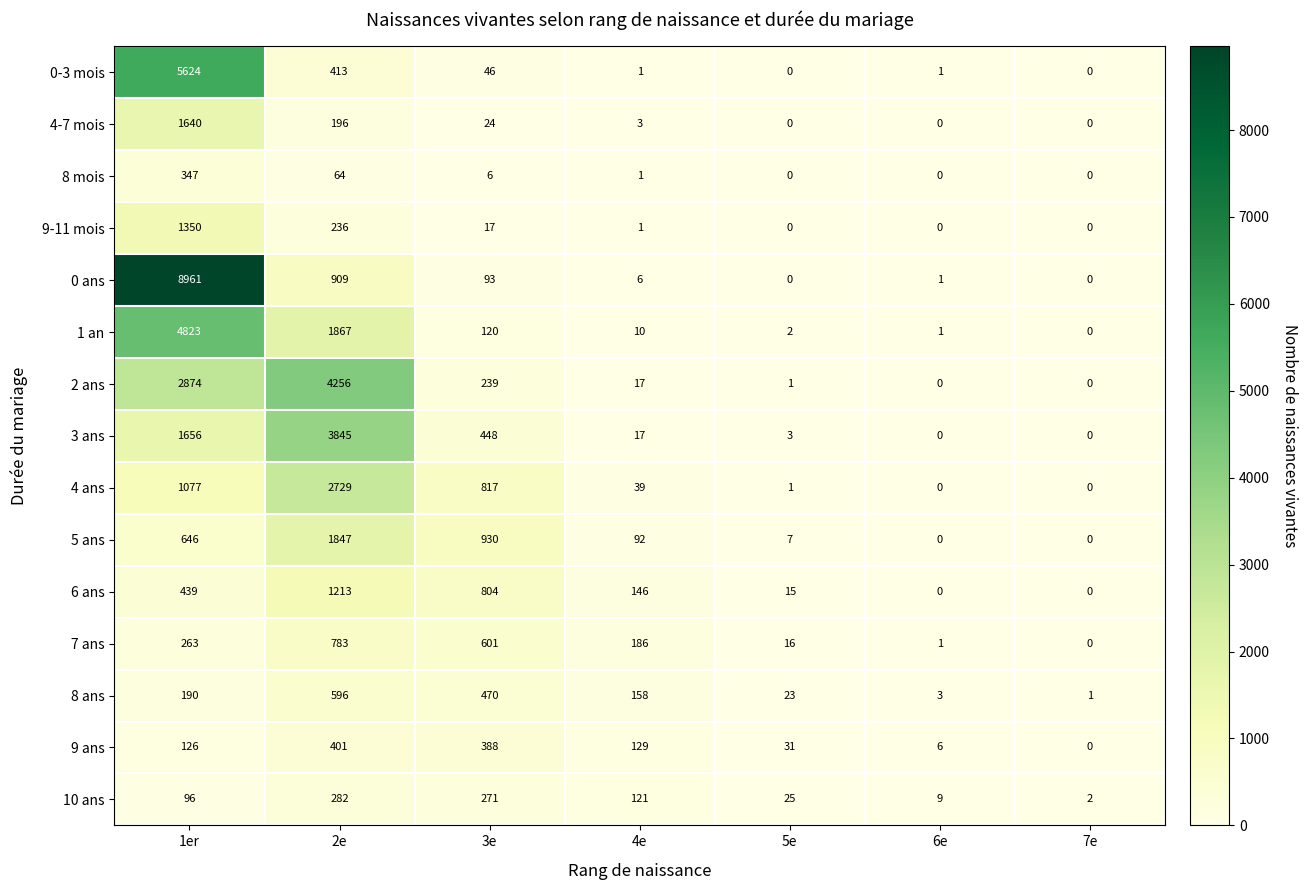

Rank the series by their maximum value, from lowest to highest.

10 ans, 8 mois, 9 ans, 8 ans, 7 ans, 6 ans, 9-11 mois, 4-7 mois, 5 ans, 4 ans, 3 ans, 2 ans, 1 an, 0-3 mois, 0 ans